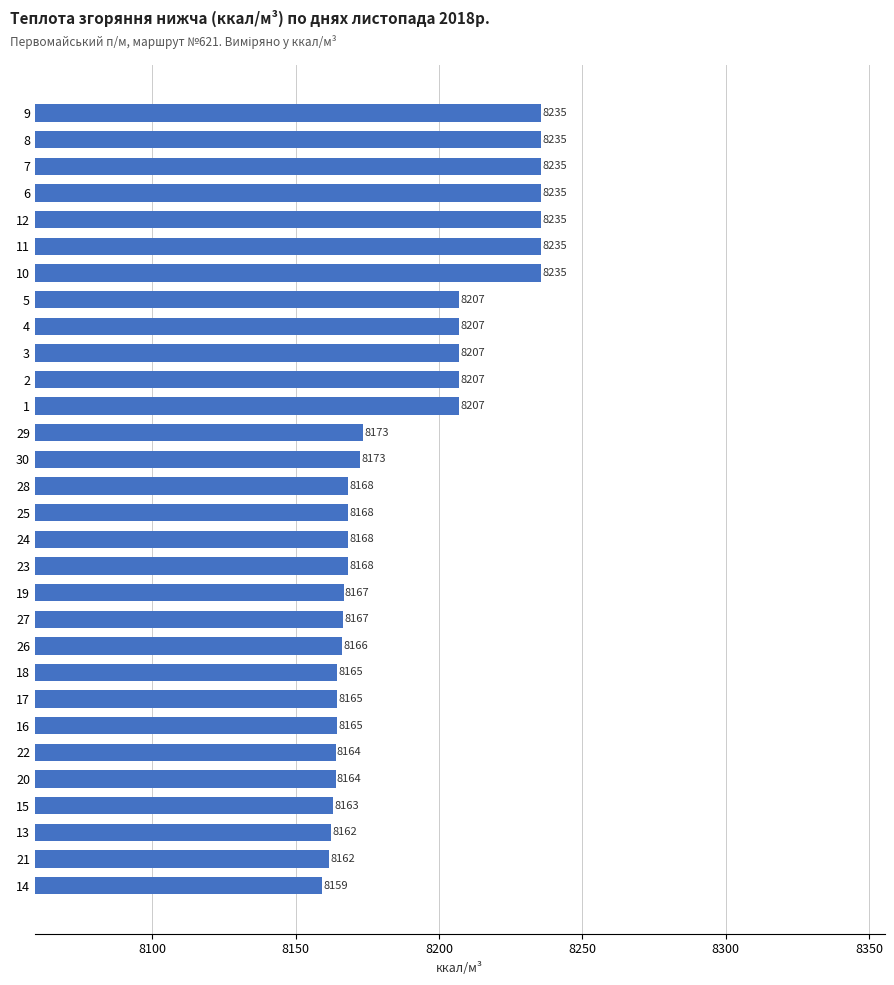

What is the greatest value displayed?

8235.4